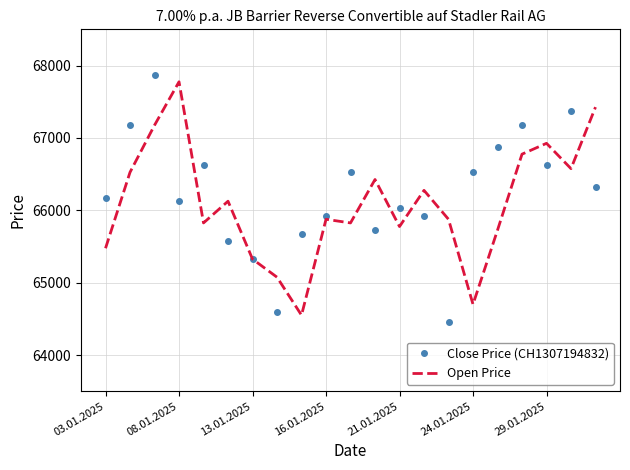

At how many categories does at least one series exceed 67829?

1